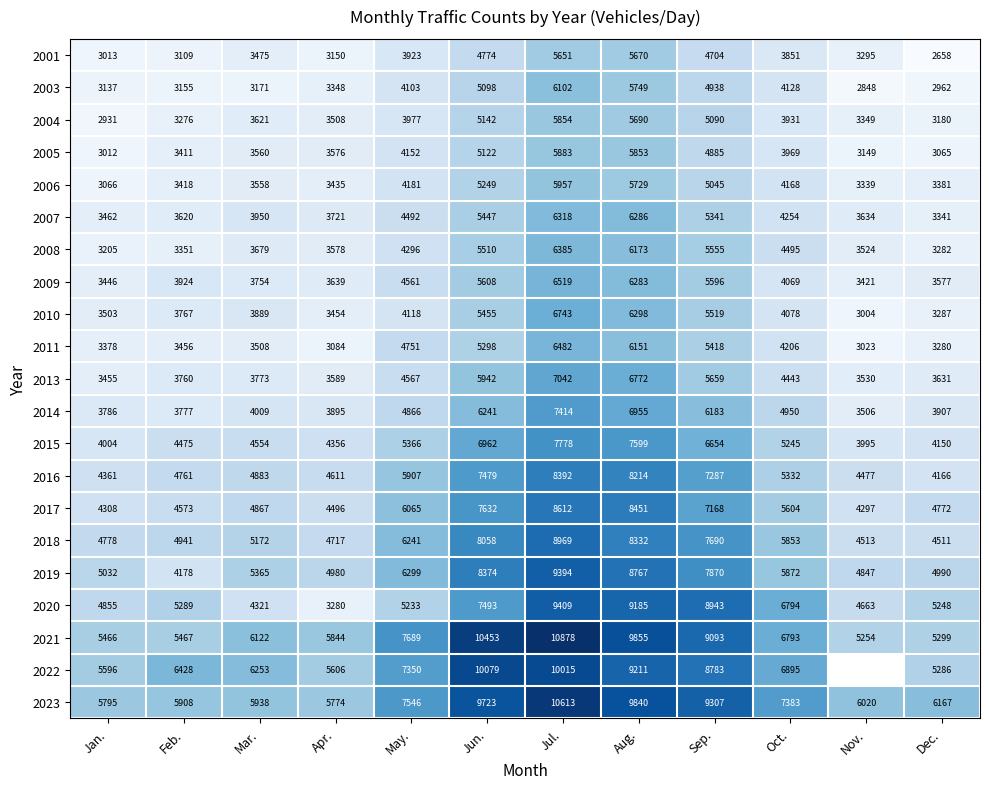

How many values in the 2001 series are below 3851?

6